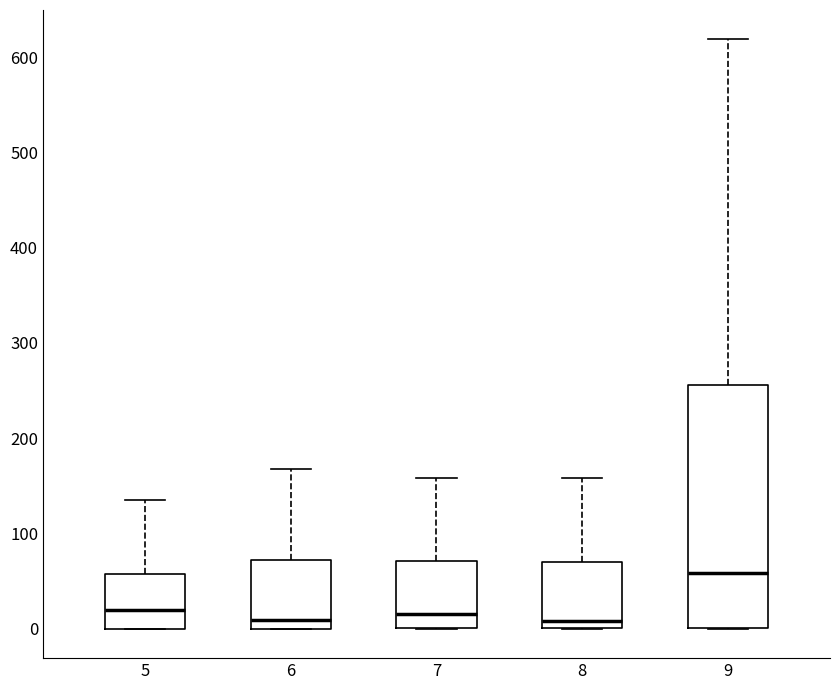

Where does the median line of the box at x = 8 sit on the y-axis? The values are not printed on the chart, so give them approximately, as read against the axis.

10